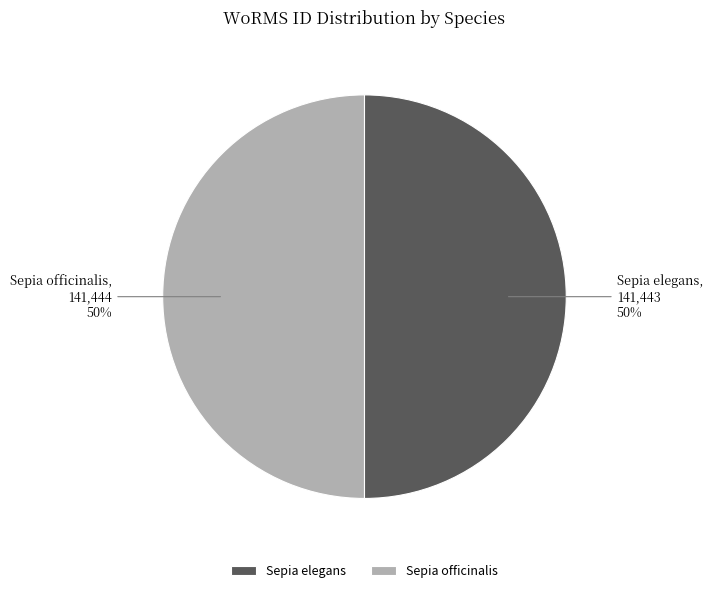

To the nearest percent, what percentage of the pie is Sepia officinalis?

50%